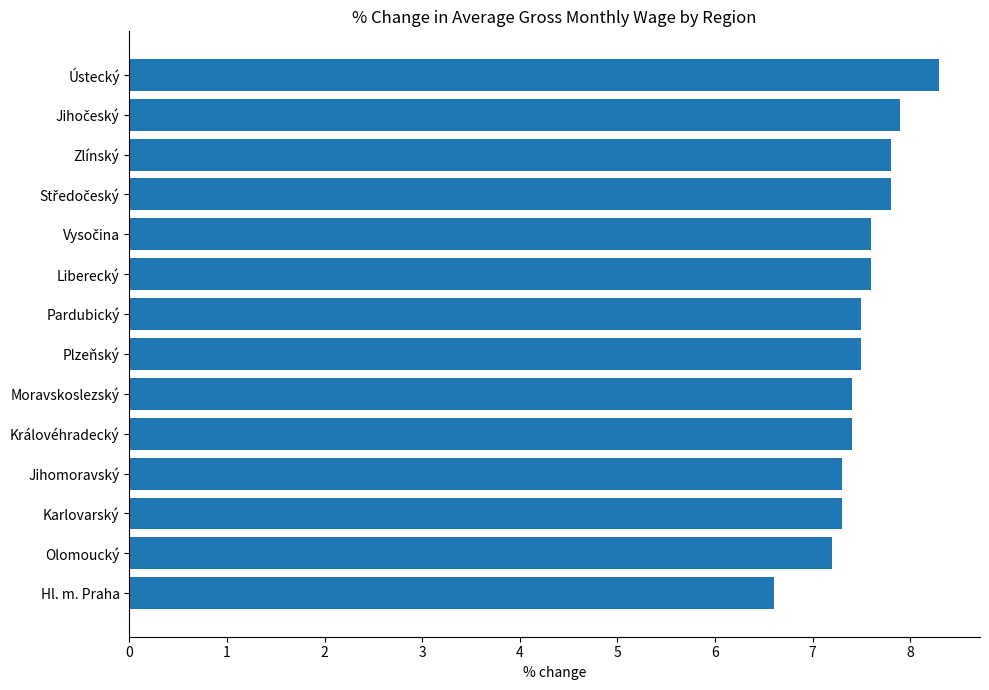

Reading top to bottom, list all the values displayed in this chart.

8.3	7.9	7.8	7.8	7.6	7.6	7.5	7.5	7.4	7.4	7.3	7.3	7.2	6.6